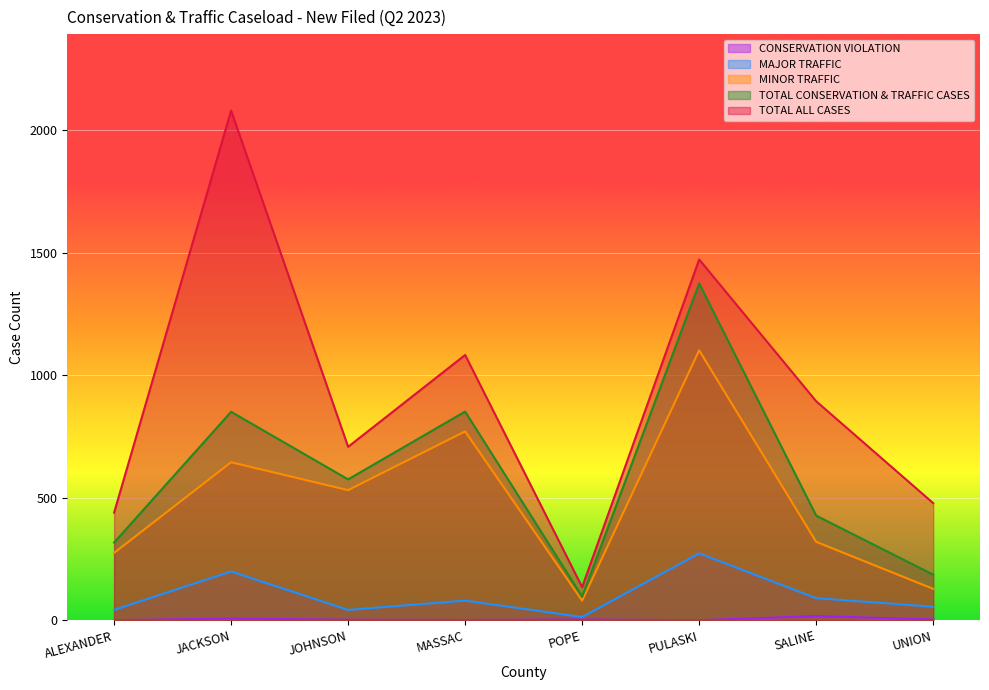

Where does the CONSERVATION VIOLATION series first go above 3?

JACKSON